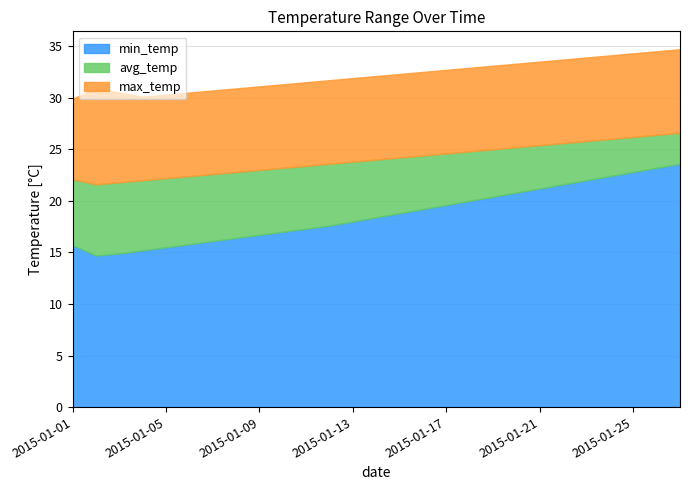

What is the value of the max_temp point at the 19th from the left?

33.1